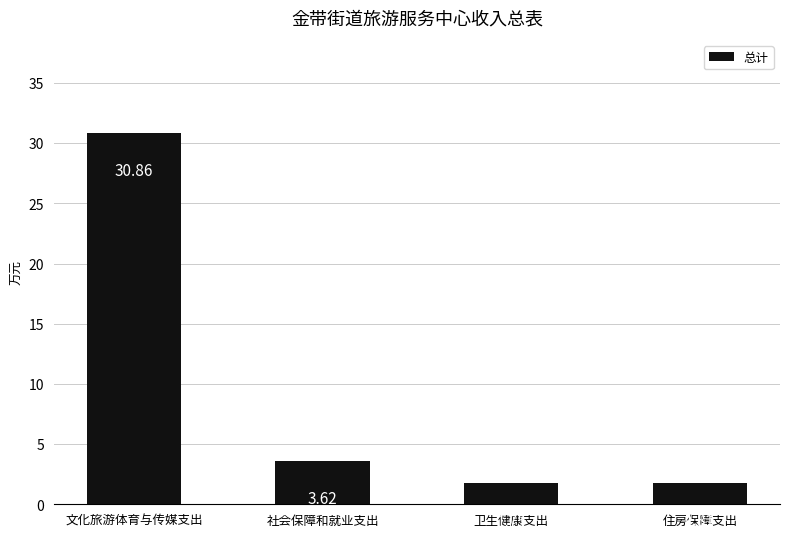

Which label corresponds to the smallest value in the chart?

卫生健康支出